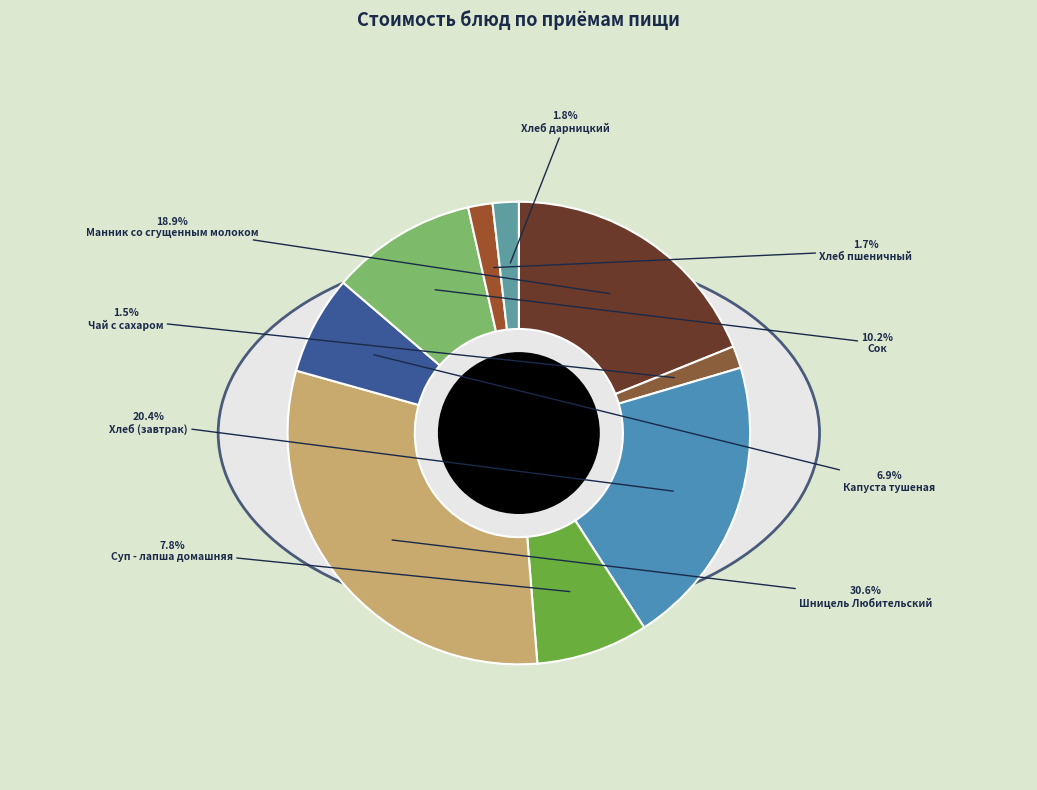

To the nearest percent, what portion does Чай с сахаром represent?

2%